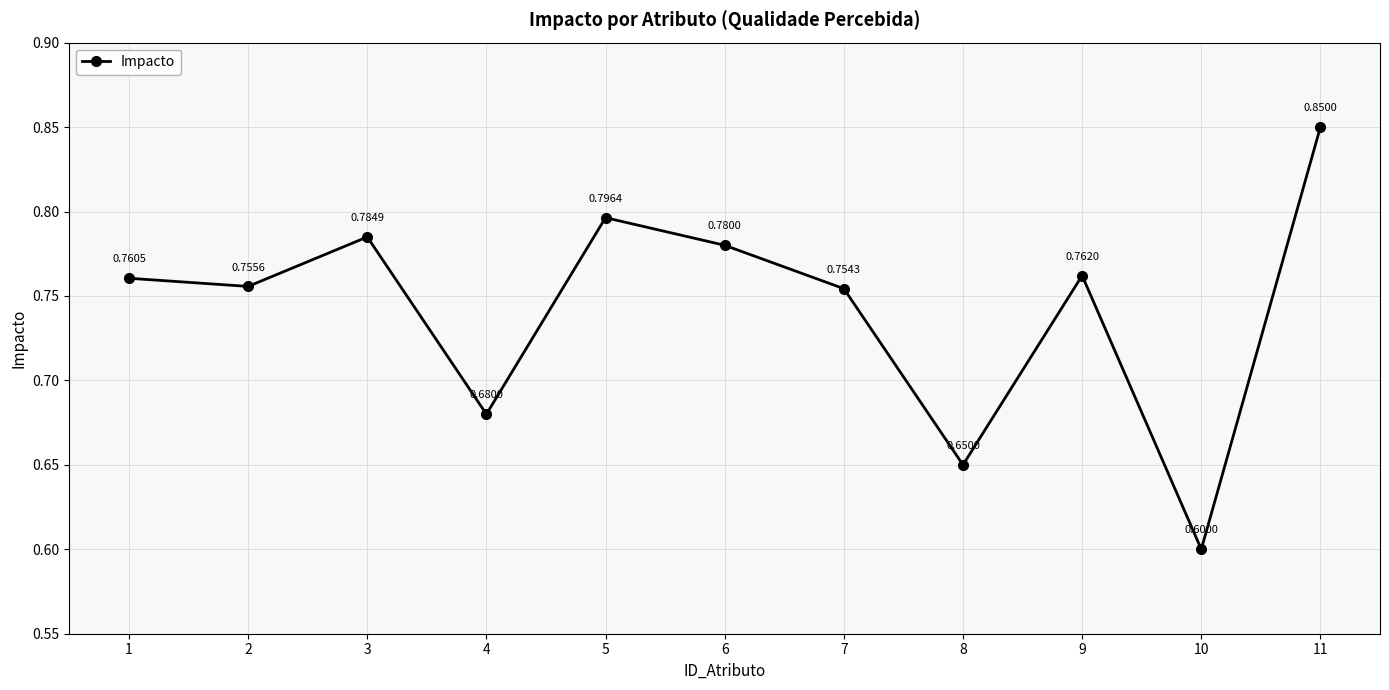

Count the values in the range 0 to 1.

11